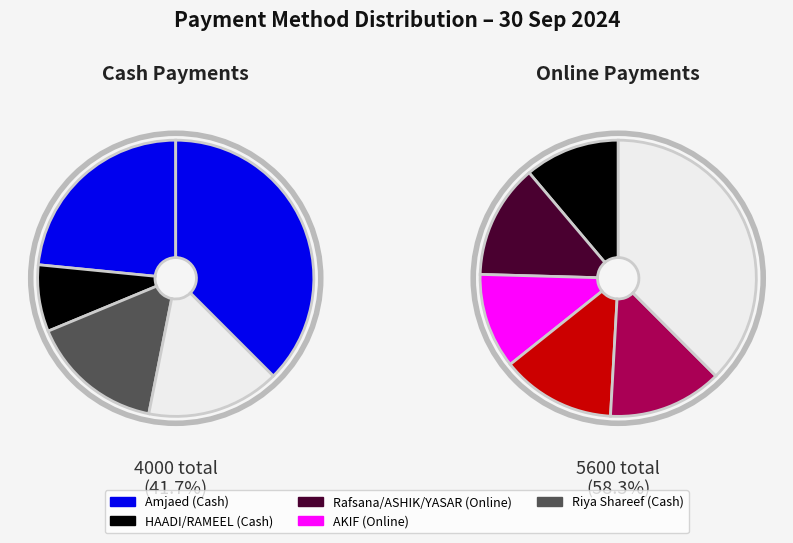

Which category has the biggest portion of the pie?

Amjaed